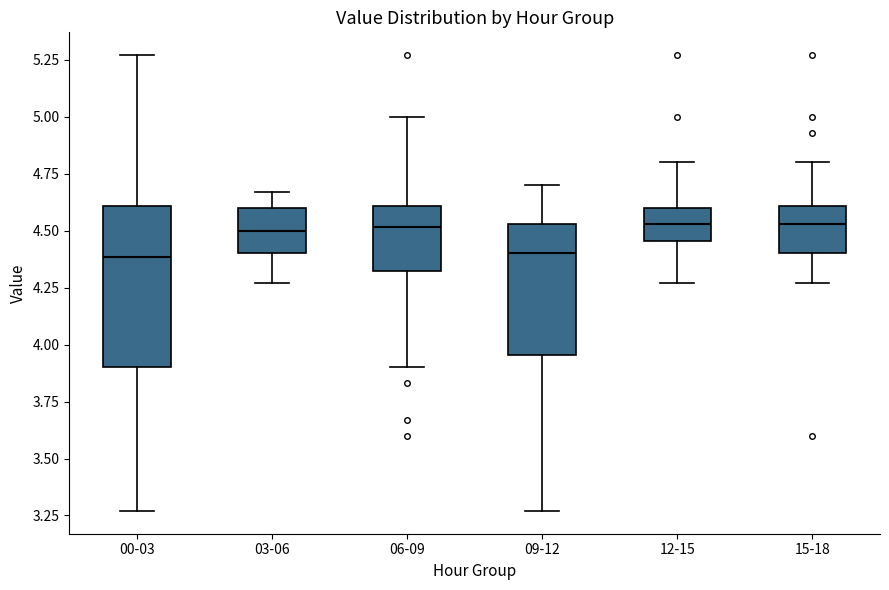

Which box is the tallest, from its lower edge to its upper edge?

00-03